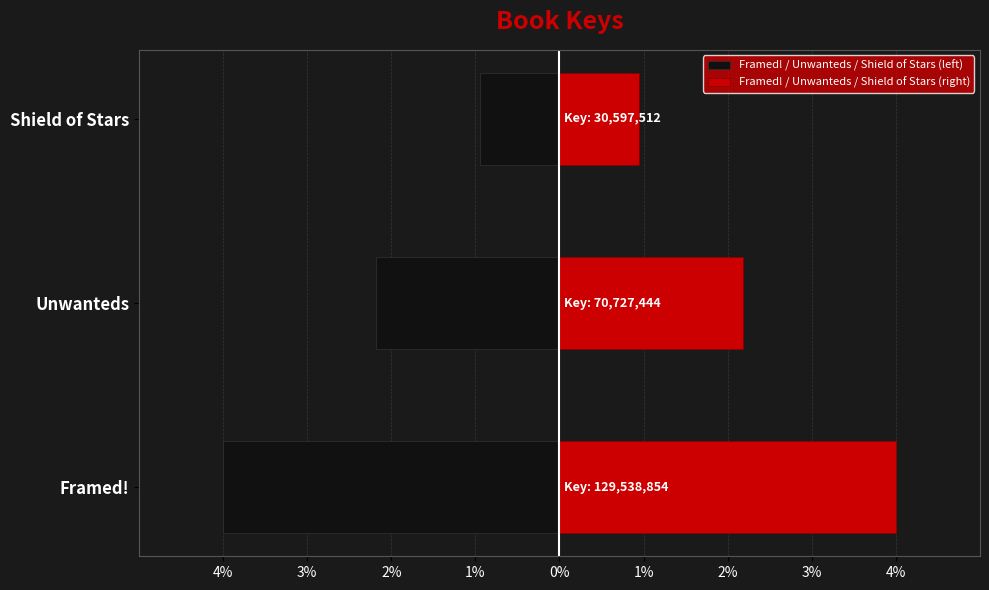

Which series has the largest total across all categories?

Framed! / Unwanteds / Shield of Stars (right)